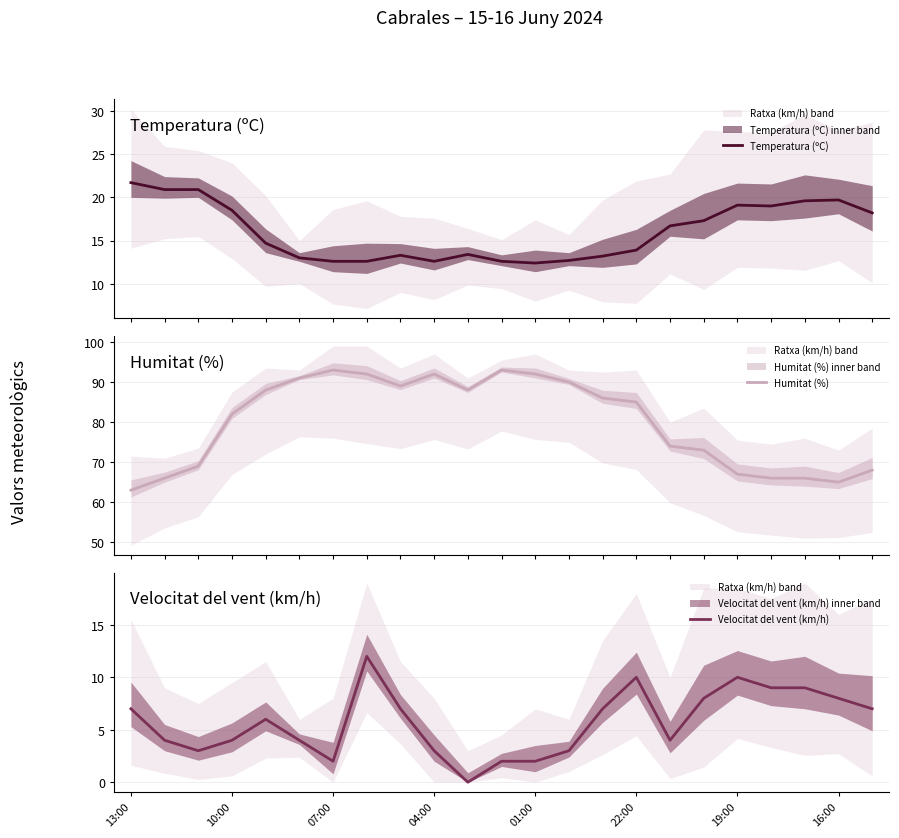

Which label corresponds to the smallest value in the chart?

10